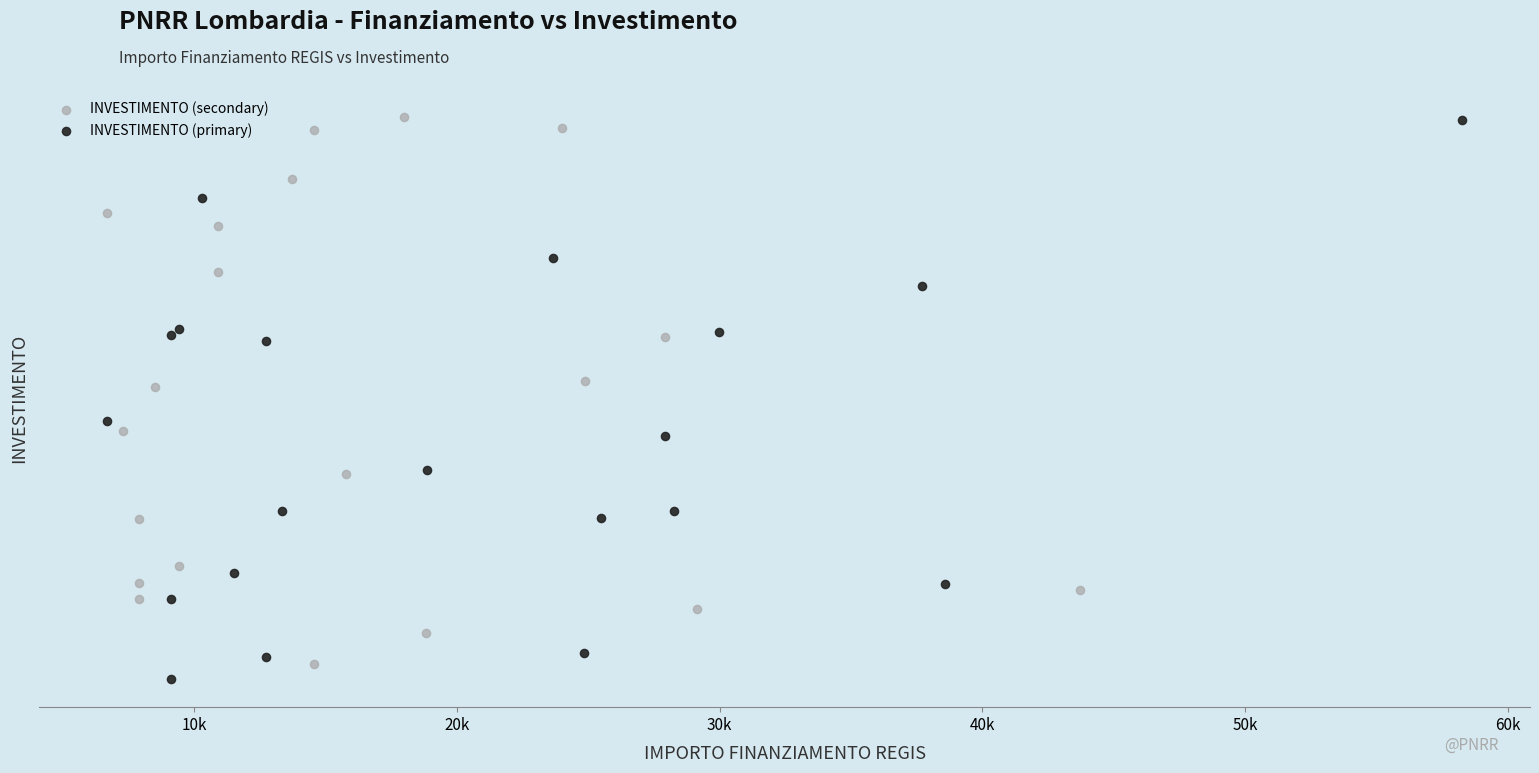

Which series has the widest spread of Y values?

INVESTIMENTO (primary)